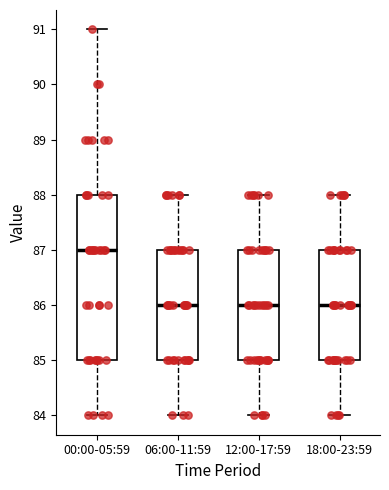

Reading left to right, transcribe this box plot: for each box, give where its median line is, the range the box spans, and where its two whiskers end, as read against the y-axis. The values are not printed on the chart, so give them approximately, as read against the axis.

00:00-05:59: median 87, box 85 to 88, whiskers 84 to 91
06:00-11:59: median 86, box 85 to 87, whiskers 84 to 88
12:00-17:59: median 86, box 85 to 87, whiskers 84 to 88
18:00-23:59: median 86, box 85 to 87, whiskers 84 to 88